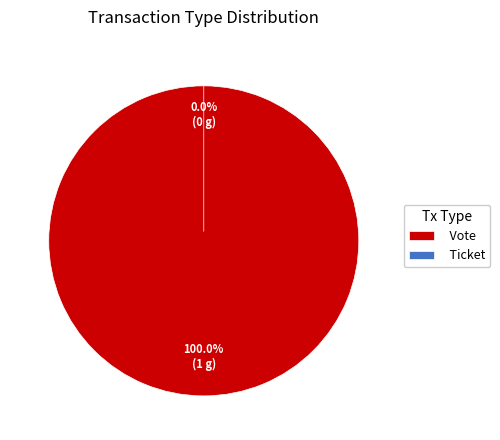

What is the change in value from Vote to Ticket?

-1